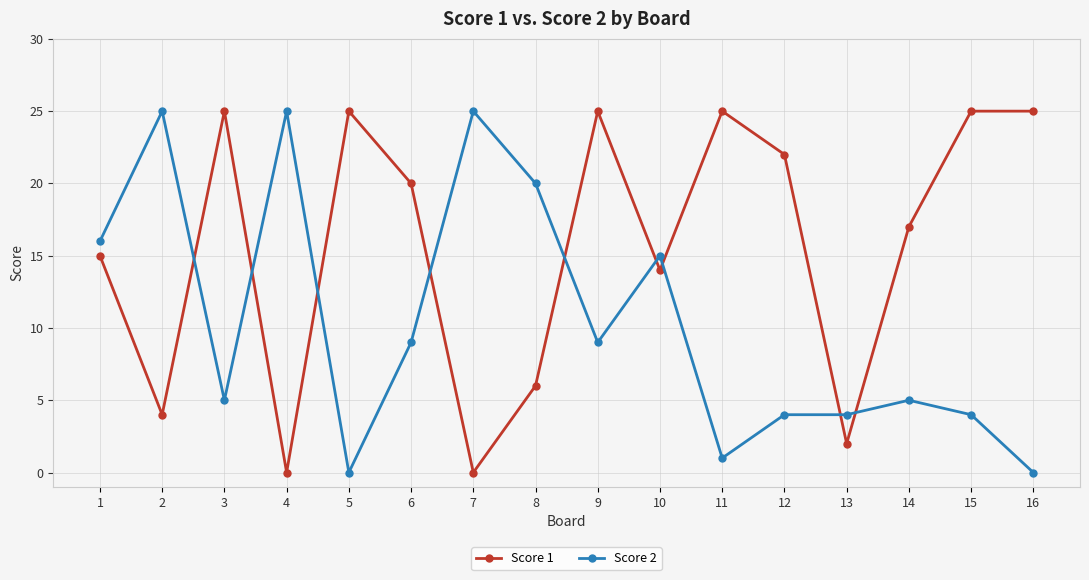

Is this an area chart (filled region under the line)?

No